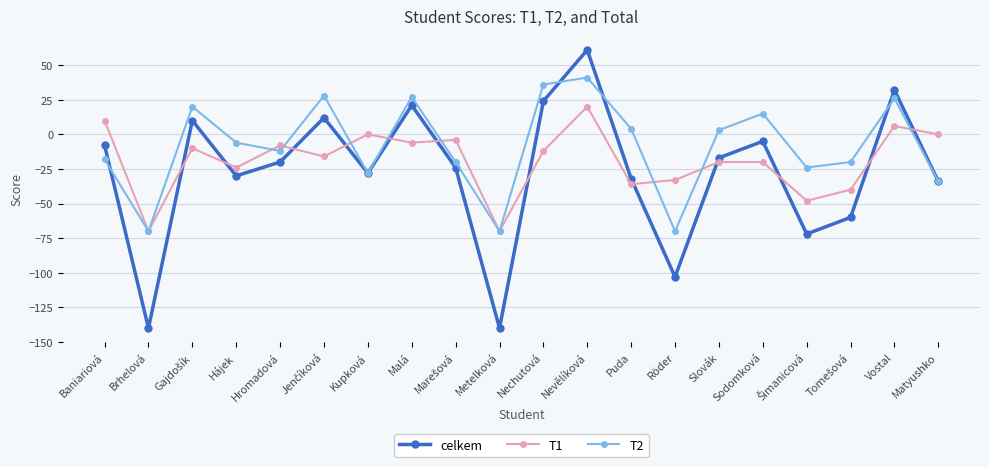

What is the sum of the T2 values at Metelková and Kupková?

-98